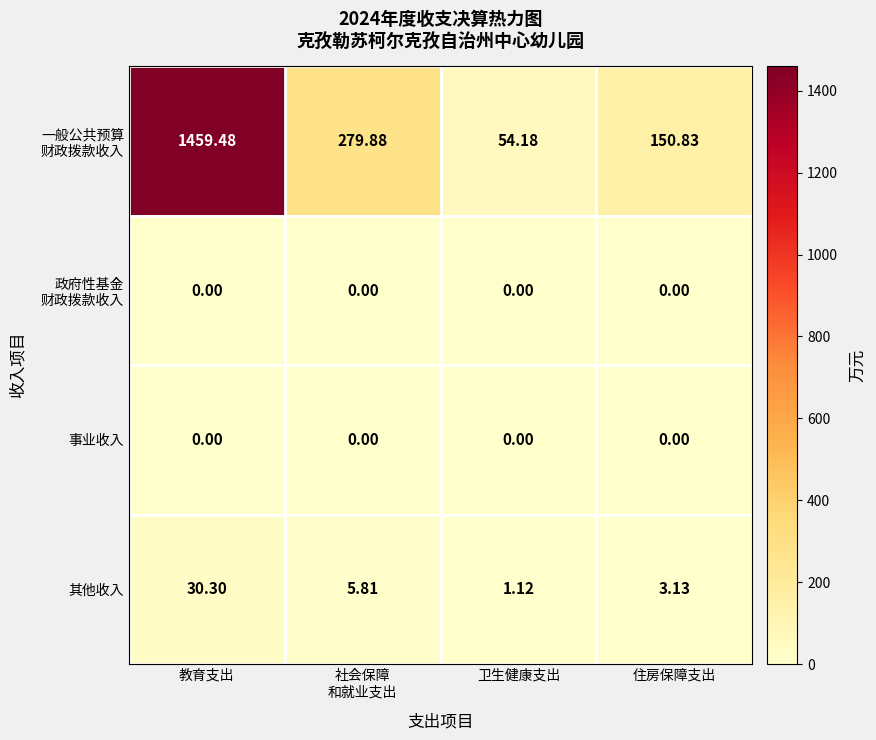

At which category is the sum across all series the highest?

教育支出